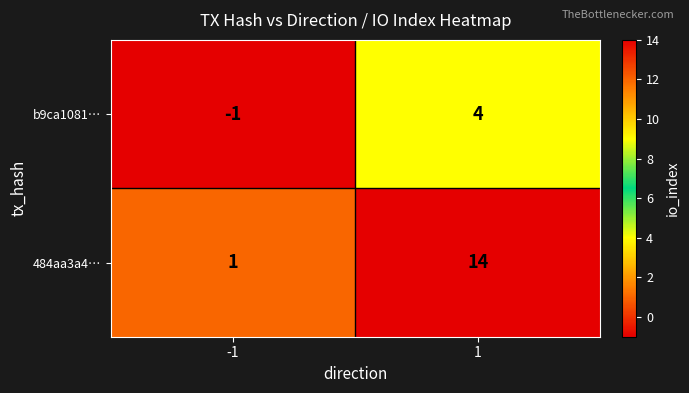

What is the spread (max minus min) of values at 1?

10